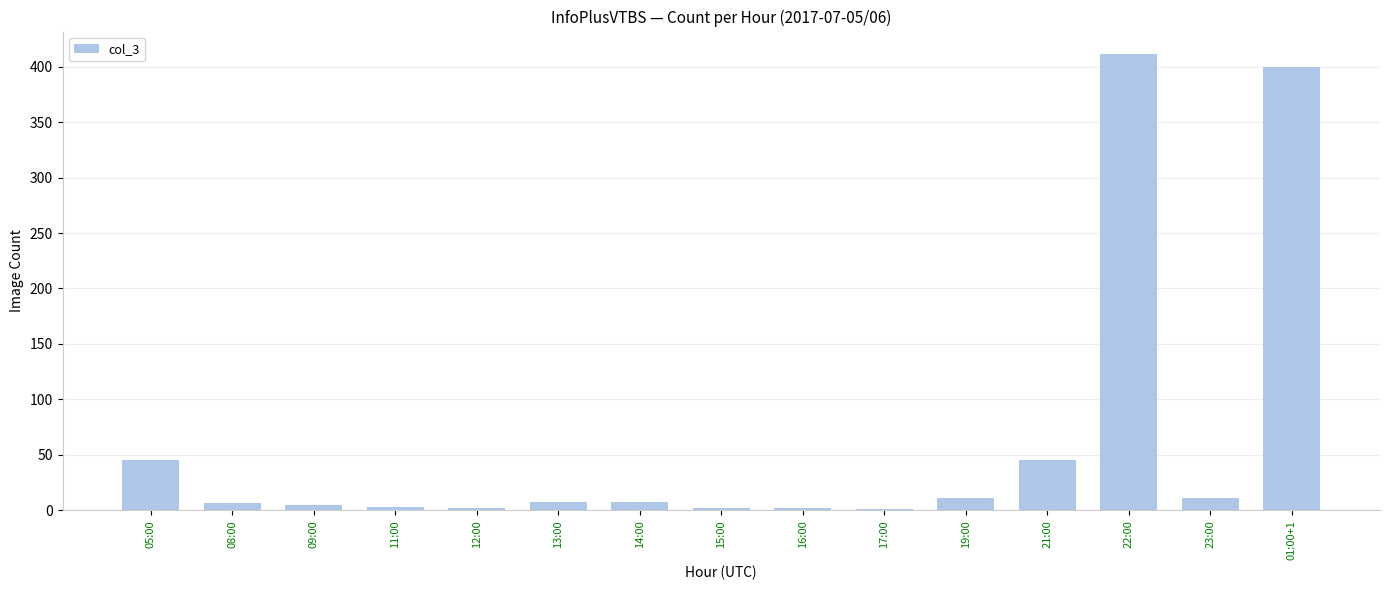

What is the change in value from 17:00 to 22:00?

+410